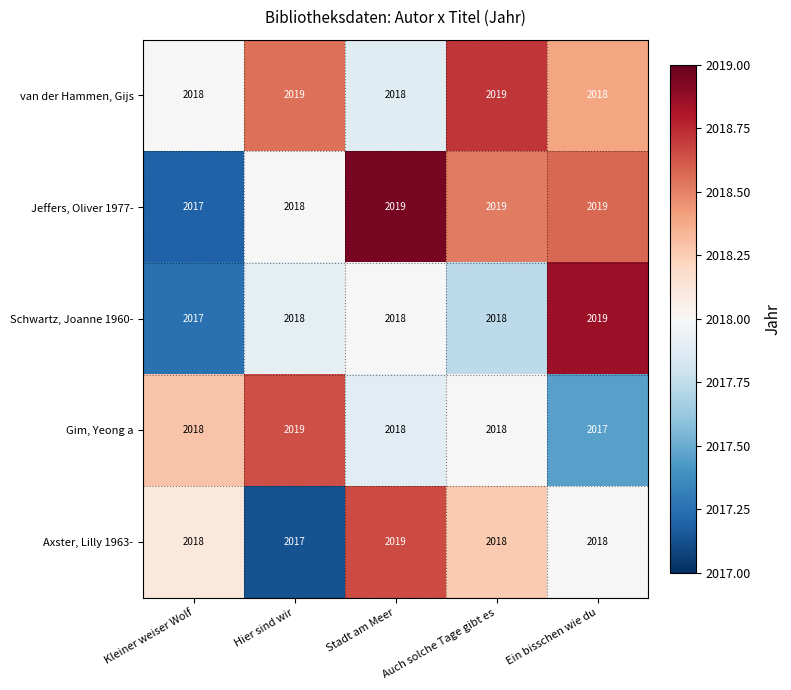

What is the lowest value of the Gim, Yeong a series?

2017